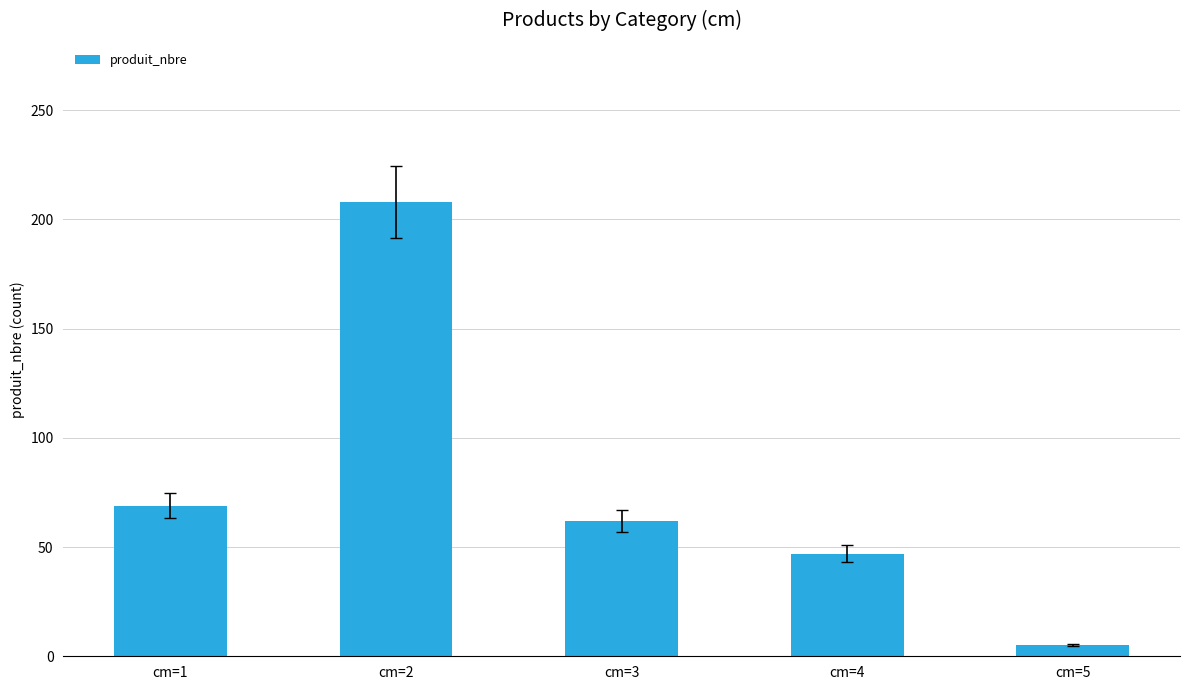

What is the minimum value shown in the chart?

5